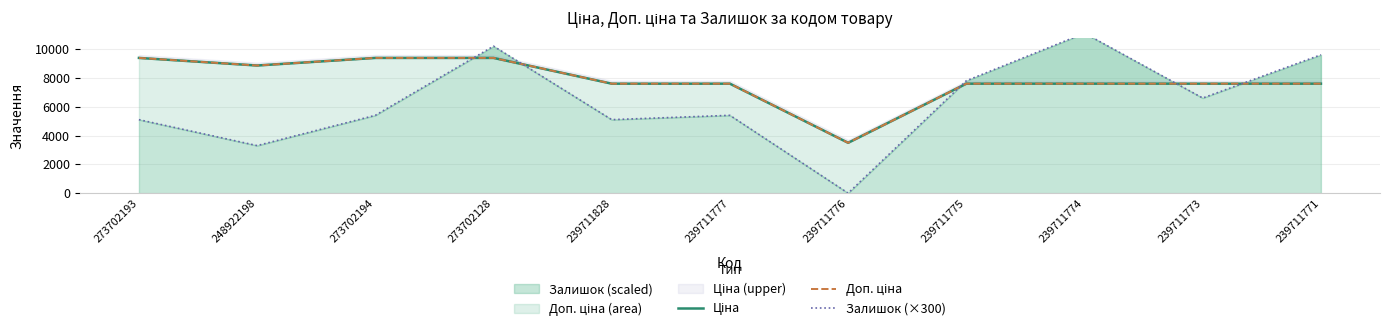

The Доп. ціна series shows 16813.5 at 273702193. True or false?

False